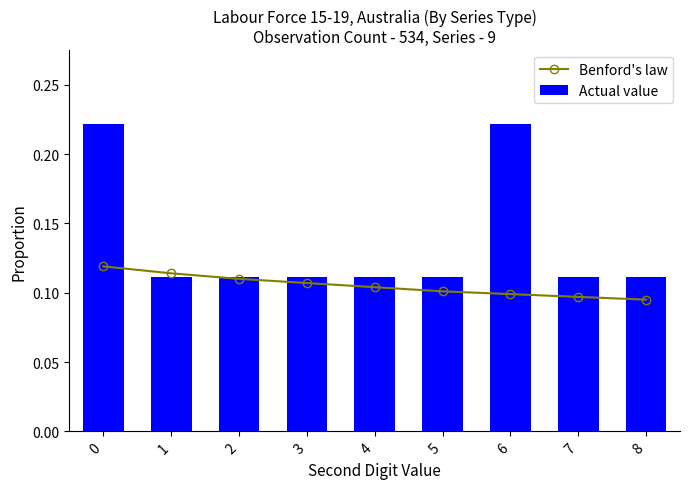

How many distinct data groups are displayed?

2